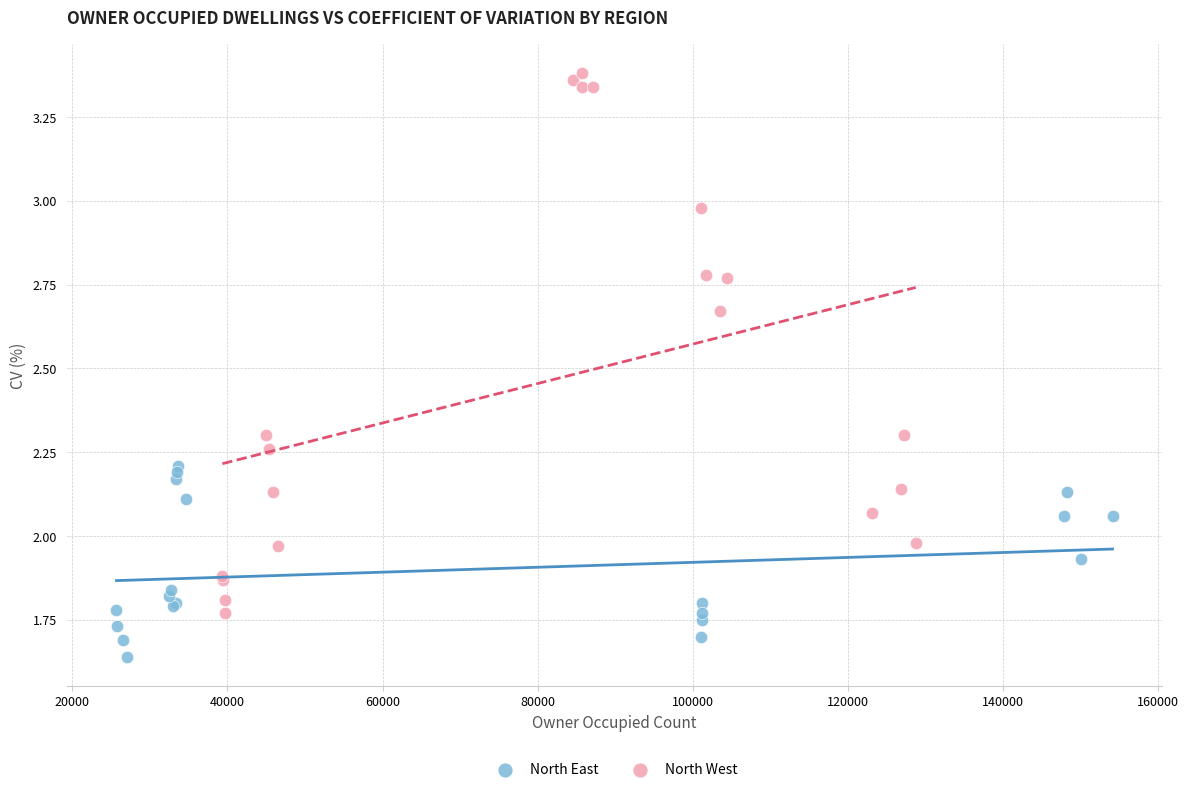

Which series contains the highest Y value?

North West